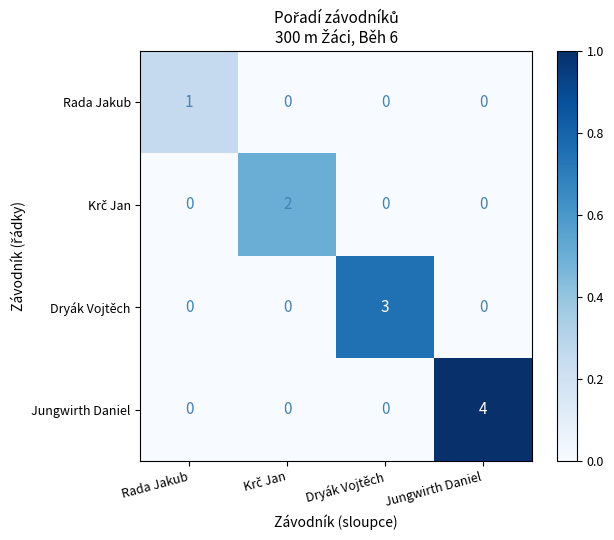

Is it true that Jungwirth Daniel equals -3 at Dryák Vojtěch?

False